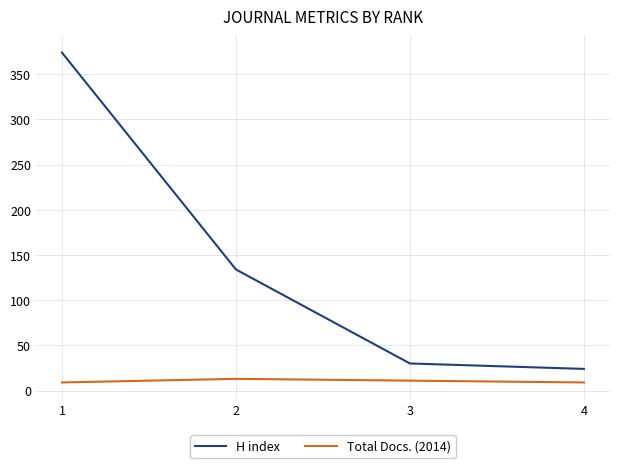

The value of Total Docs. (2014) at 2 is 13. True or false?

True